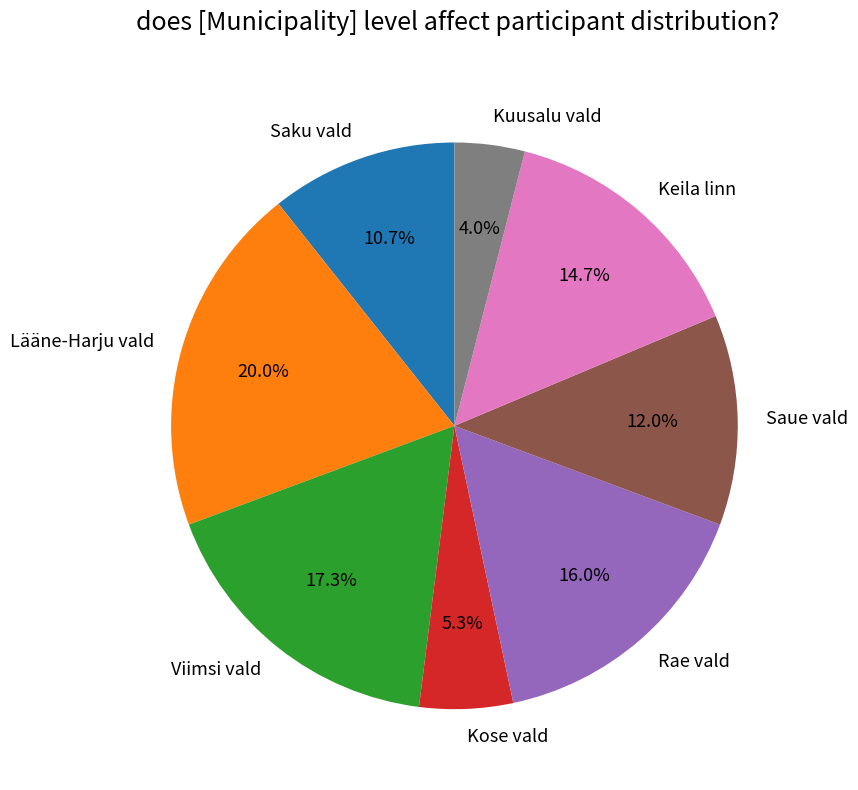

Does any single category account for the majority?

No